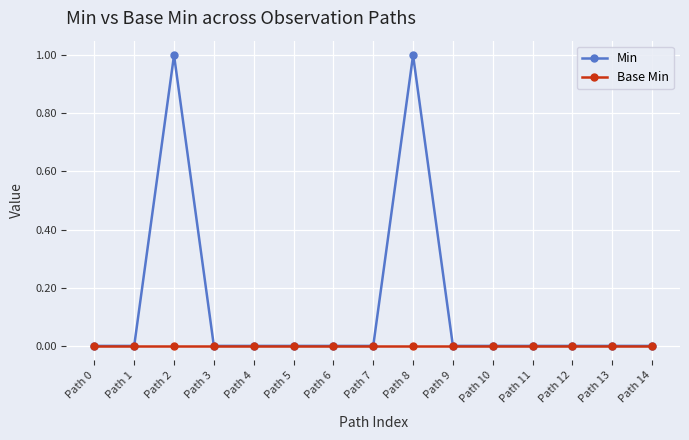

Which series has the widest spread of values?

Min